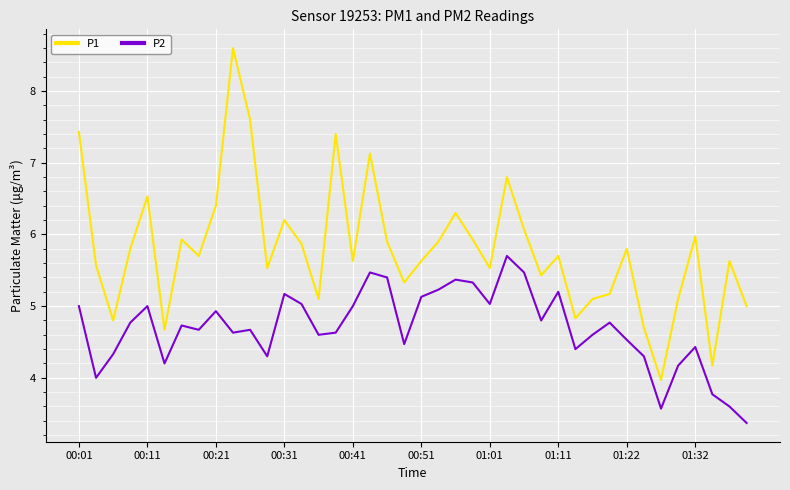

What is the minimum value shown in the chart?

3.4